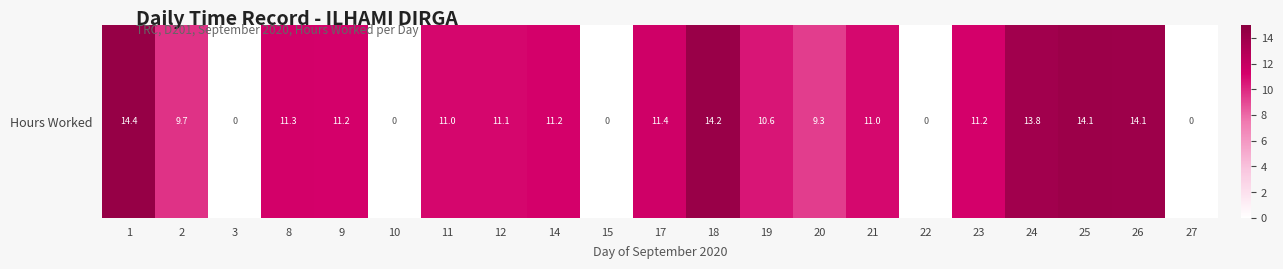

True or false: the data shows 5.1 at 19.

False